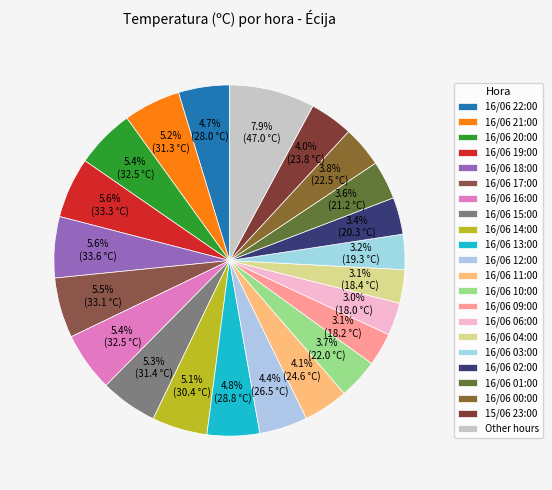

What percentage is the 16/06 19:00 slice, to the nearest percent?

6%